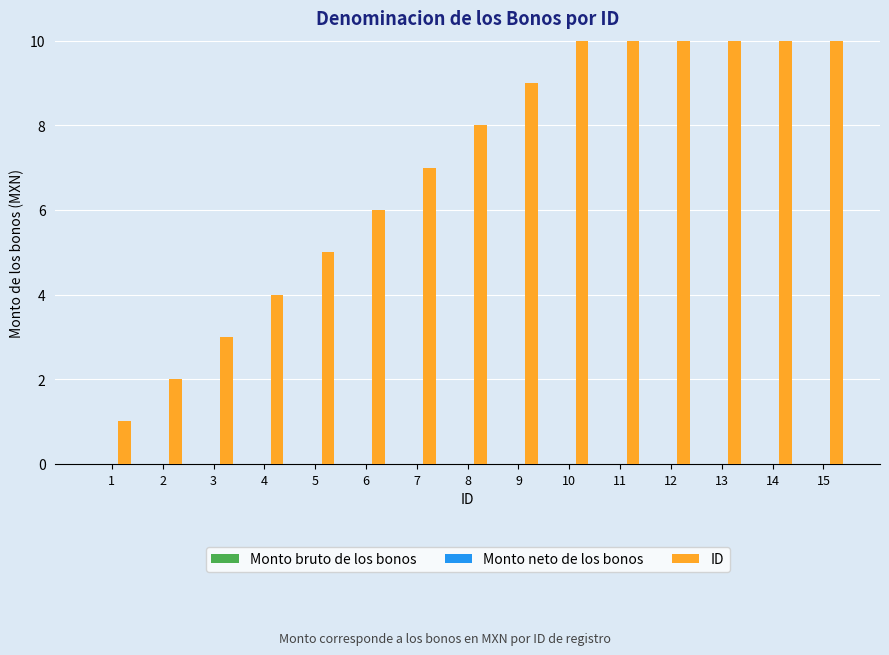

At 6, list the series in order from smallest to largest.

Monto bruto de los bonos, Monto neto de los bonos, ID